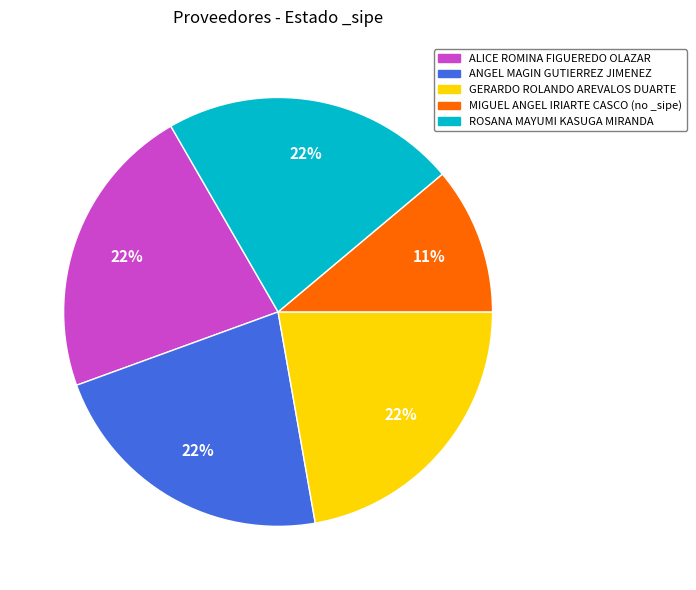

Count the number of slices in the pie.

5